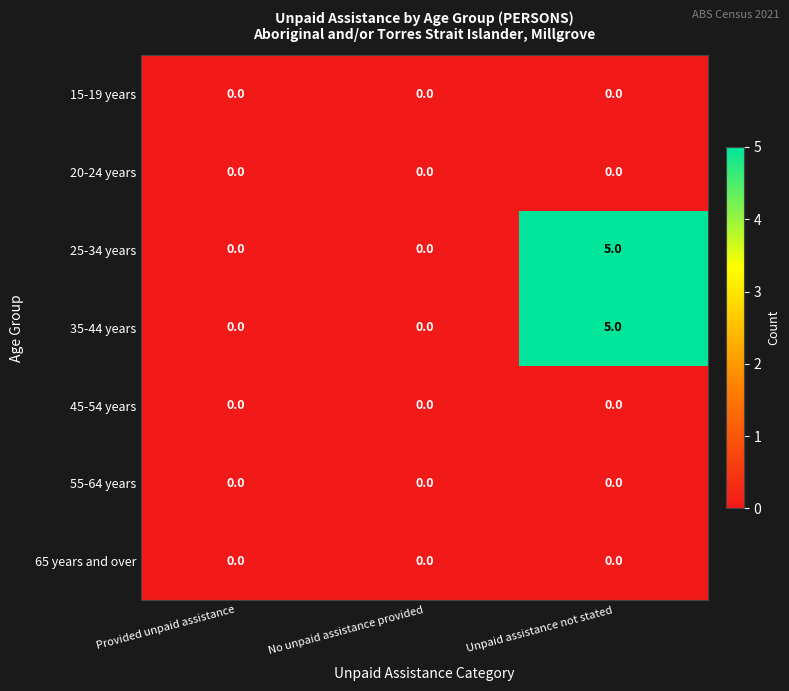

What is the sum of all 25-34 years values?

5